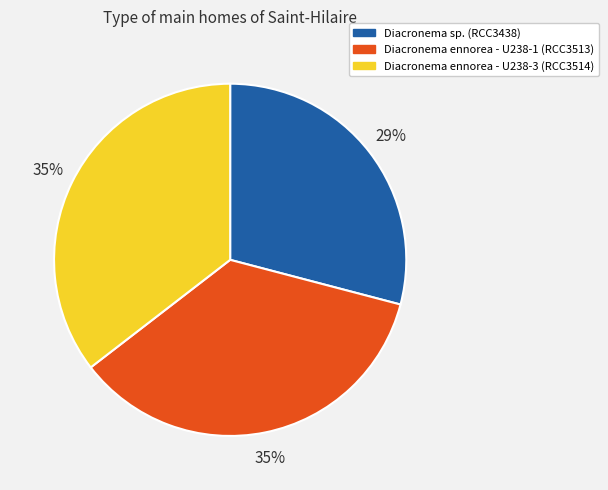

Is there any slice that represents more than half of the pie?

No